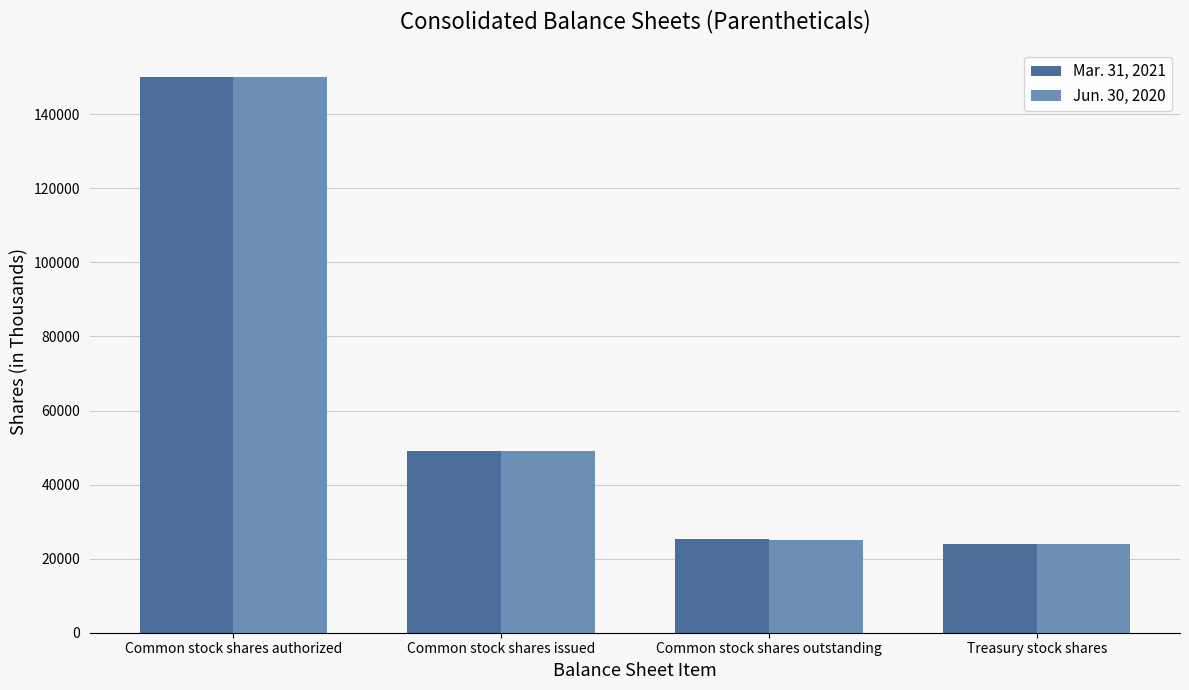

Reading left to right, transcribe all the data shown in this chart.

Mar. 31, 2021: Common stock shares authorized=150000	Common stock shares issued=49190	Common stock shares outstanding=25187	Treasury stock shares=24003
Jun. 30, 2020: Common stock shares authorized=150000	Common stock shares issued=49053	Common stock shares outstanding=25053	Treasury stock shares=24000